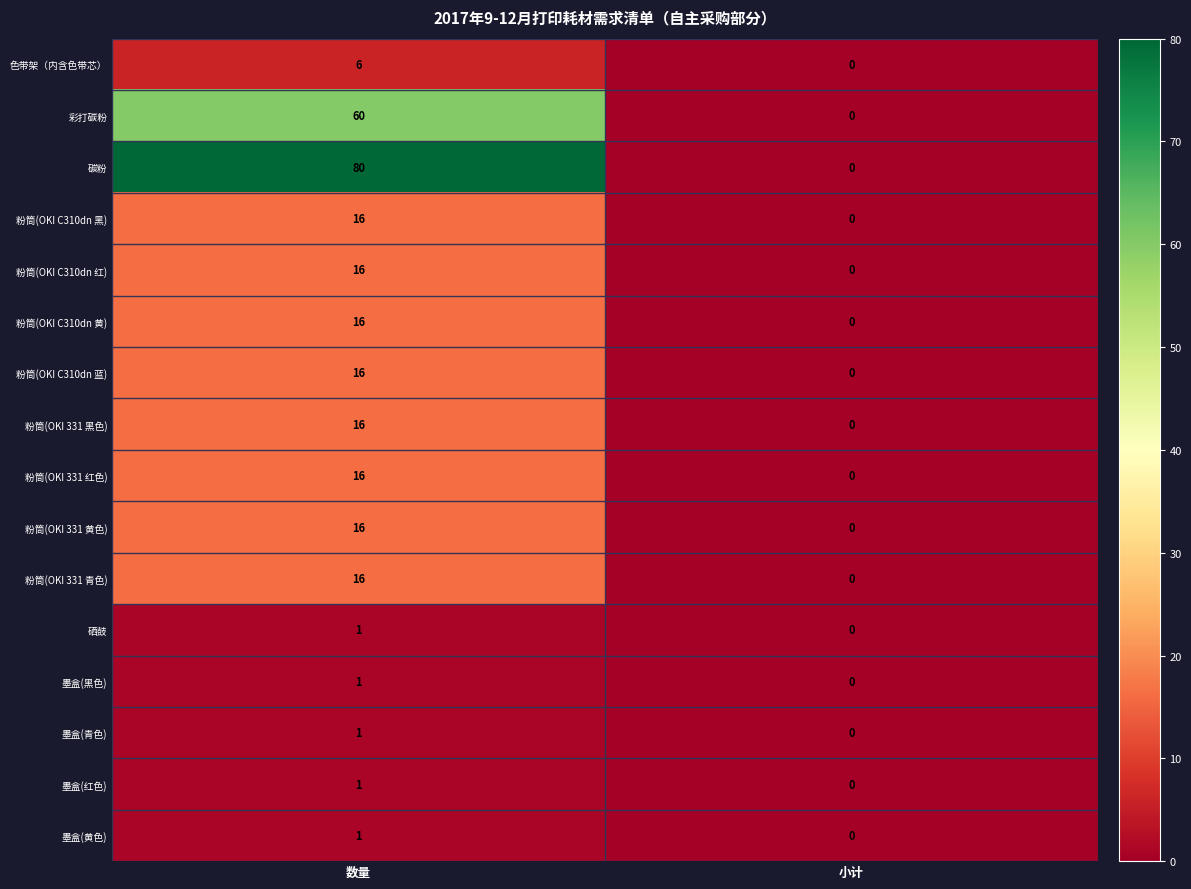

Which series has the largest range (max minus min)?

碳粉